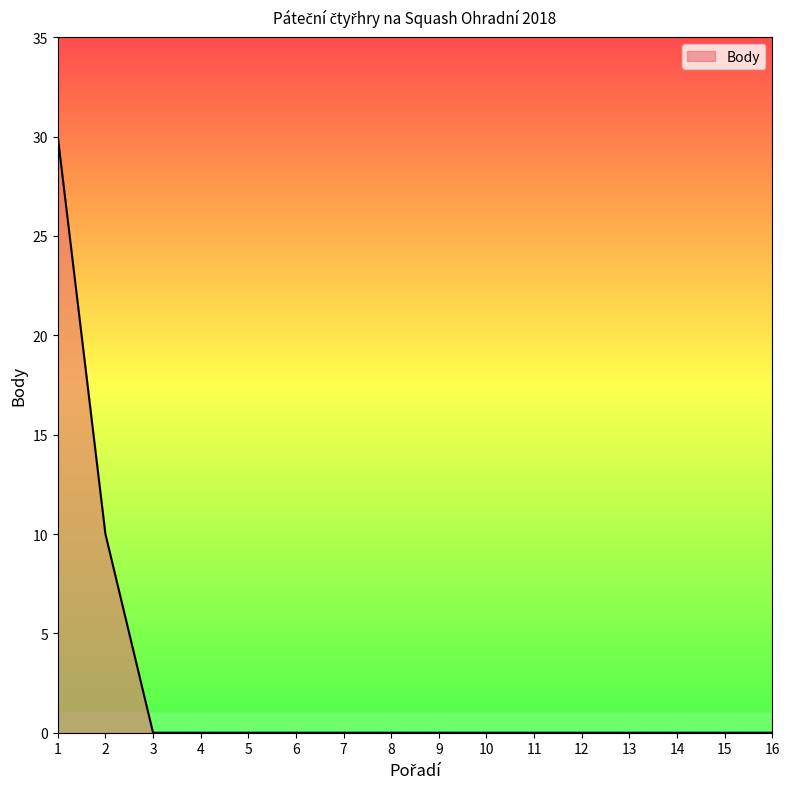

The chart shows a value of 0 at 5. True or false?

True